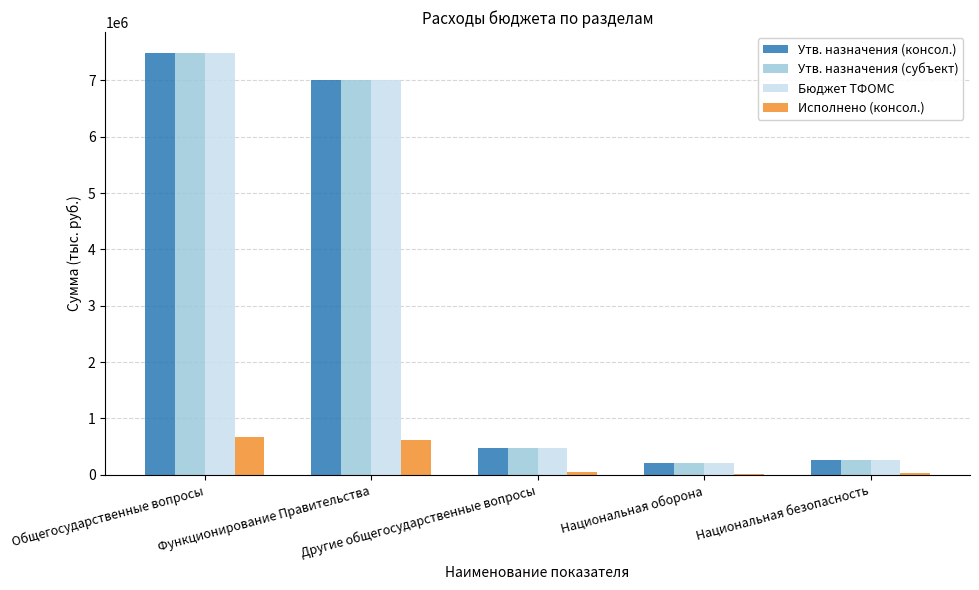

How many categories are shown in the chart?

5